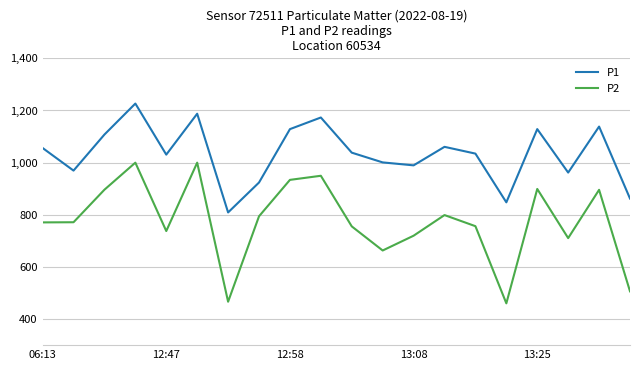

Is this an area chart (filled region under the line)?

No